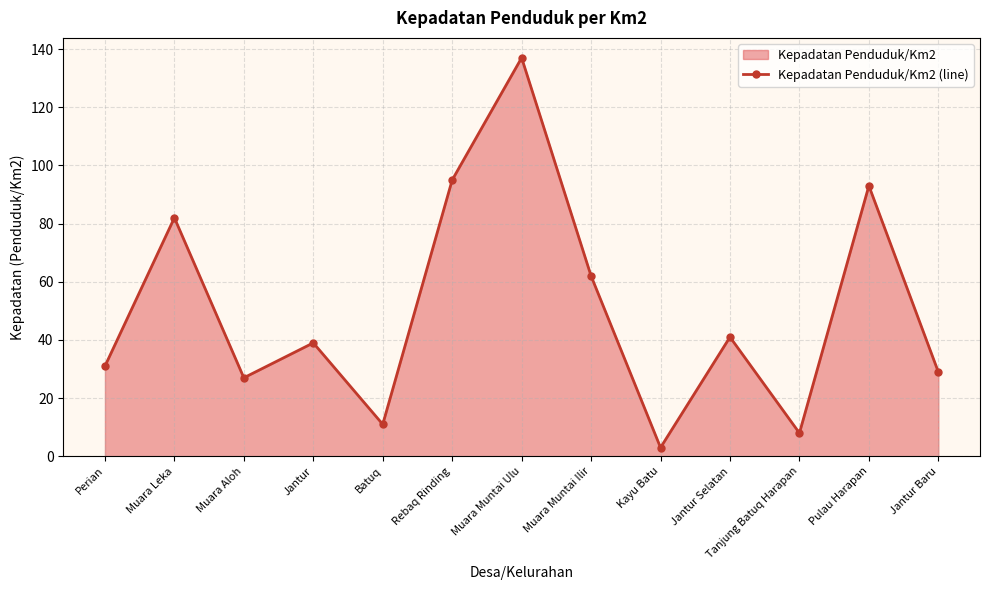

Reading left to right, transcribe all the data shown in this chart.

31	82	27	39	11	95	137	62	3	41	8	93	29